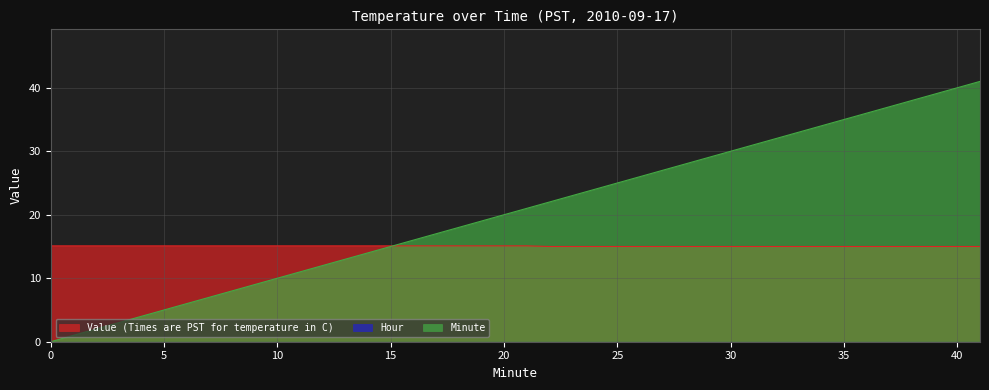

Count the number of categories in the chart.

40